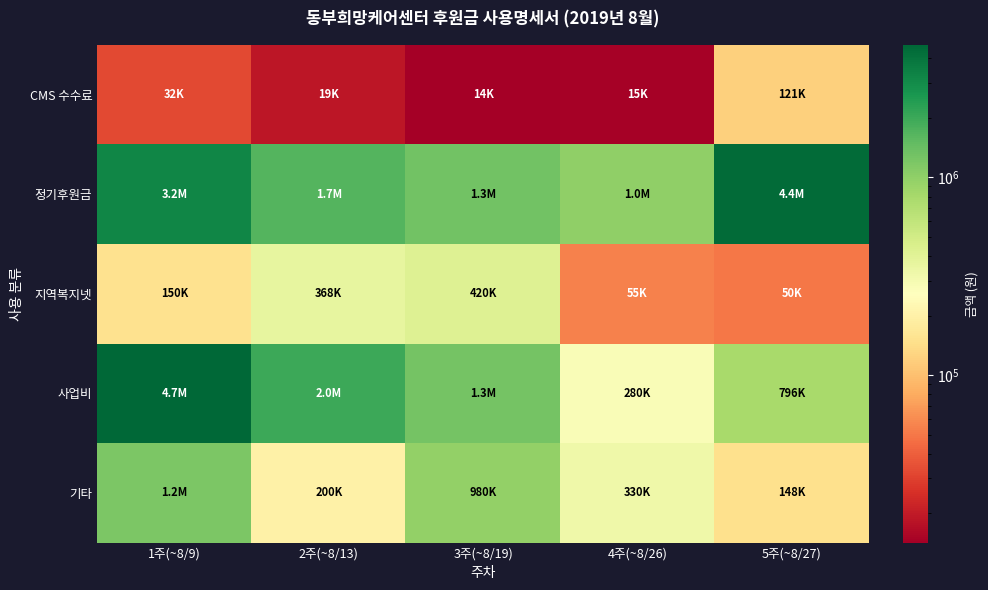

Reading left to right, what are all the values shown in this chart?

CMS 수수료: 1주(~8/9)=32220	2주(~8/13)=19020	3주(~8/19)=14200	4주(~8/26)=14620	5주(~8/27)=120940
정기후원금: 1주(~8/9)=3200000	2주(~8/13)=1670000	3주(~8/19)=1300000	4주(~8/26)=1000000	5주(~8/27)=4430000
지역복지넷: 1주(~8/9)=150000	2주(~8/13)=368000	3주(~8/19)=420000	4주(~8/26)=55000	5주(~8/27)=50000
사업비: 1주(~8/9)=4680000	2주(~8/13)=2000000	3주(~8/19)=1270500	4주(~8/26)=280000	5주(~8/27)=796000
기타: 1주(~8/9)=1200000	2주(~8/13)=200000	3주(~8/19)=980000	4주(~8/26)=330000	5주(~8/27)=147620